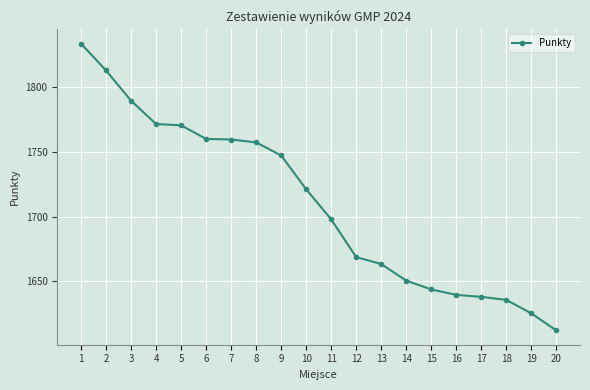

What is the value of the 11th point from the left?

1697.9